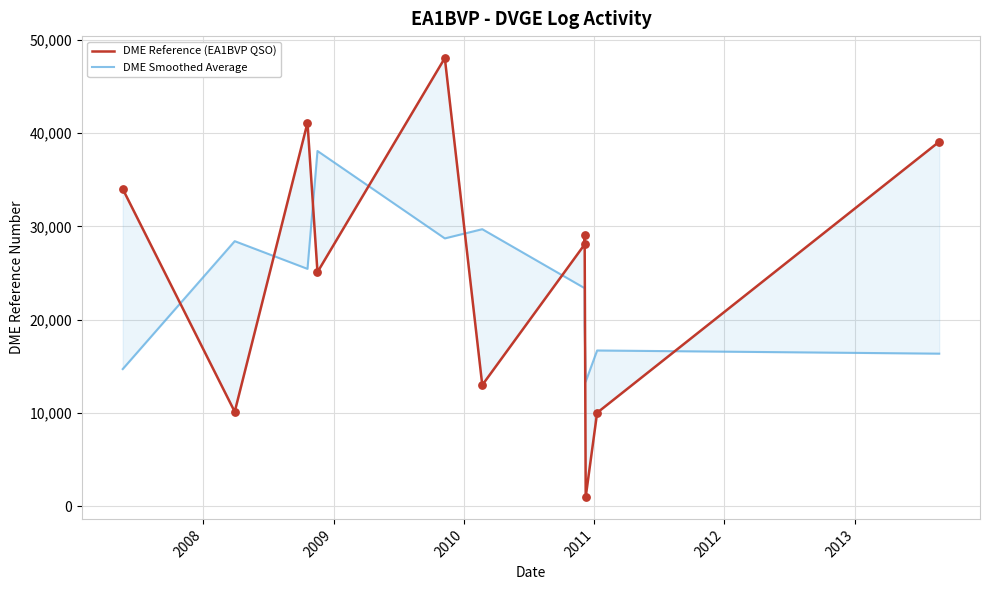

Which series has the largest Y range (max minus min)?

DME Reference (EA1BVP QSO)